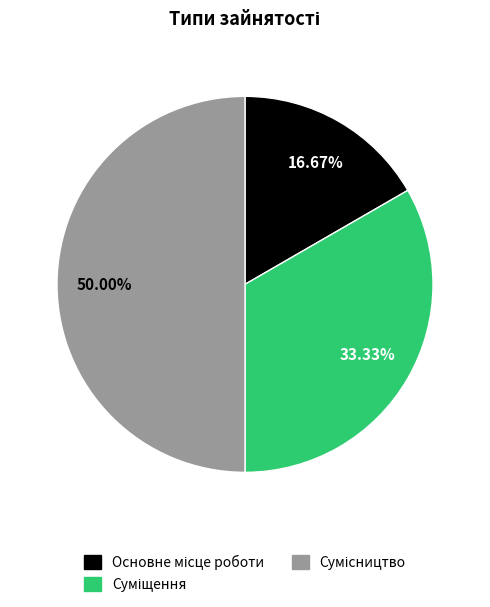

Count the number of slices in the pie.

3